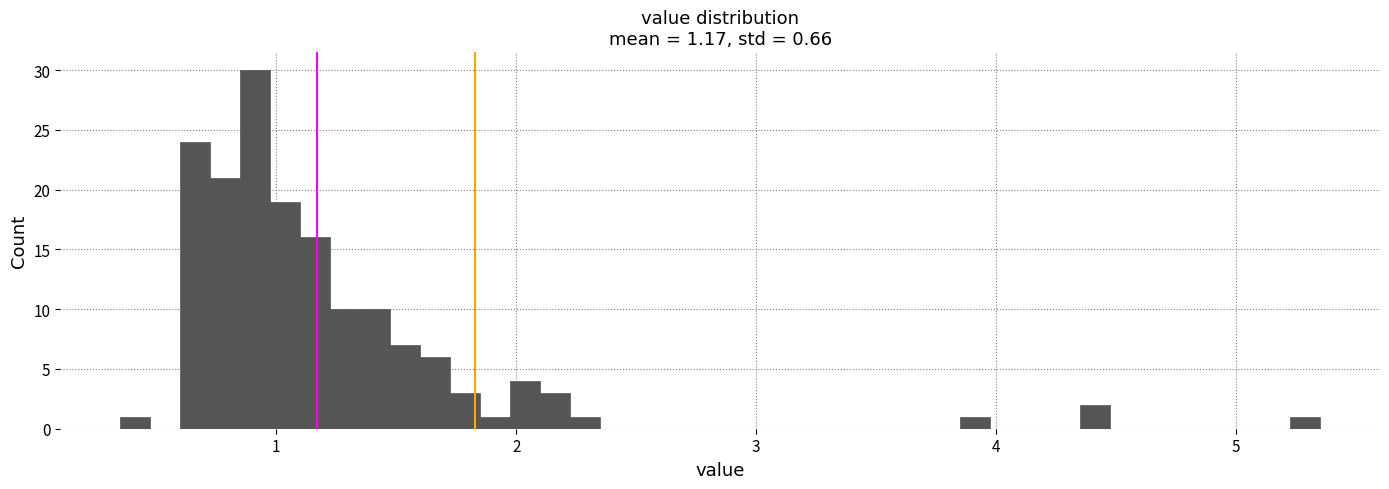

Around what value on the x-axis is the tallest bar? Give the approximate position of its centre, as read against the axis.

0.9